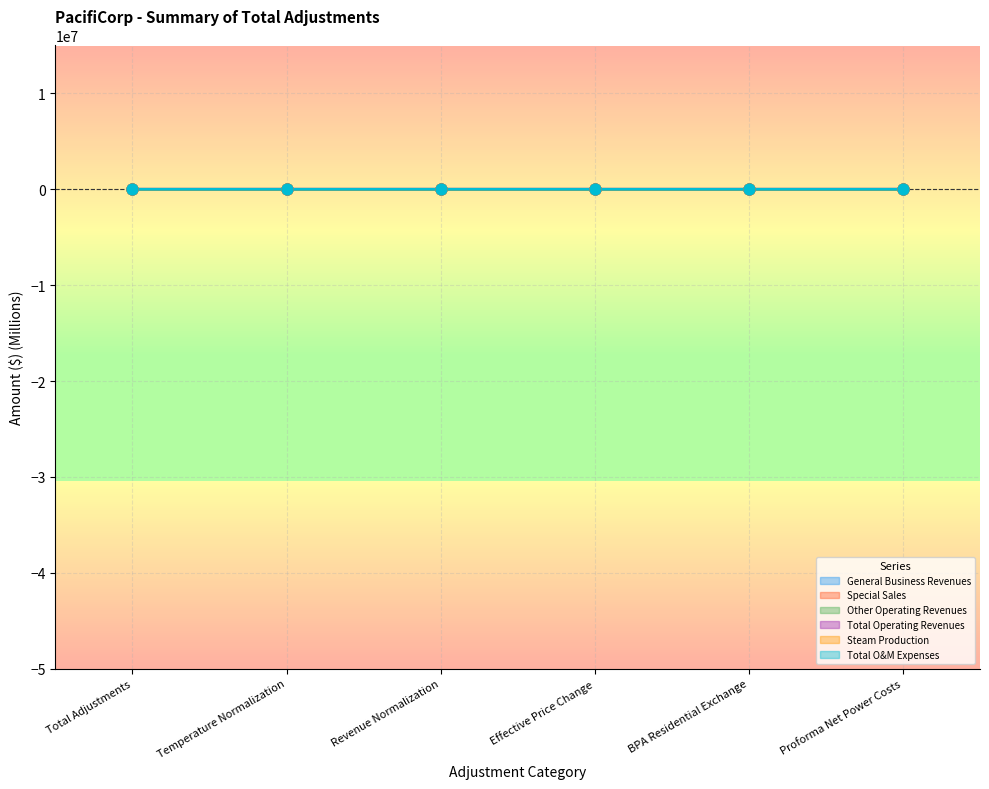

Which series reaches the minimum Y coordinate?

Special Sales